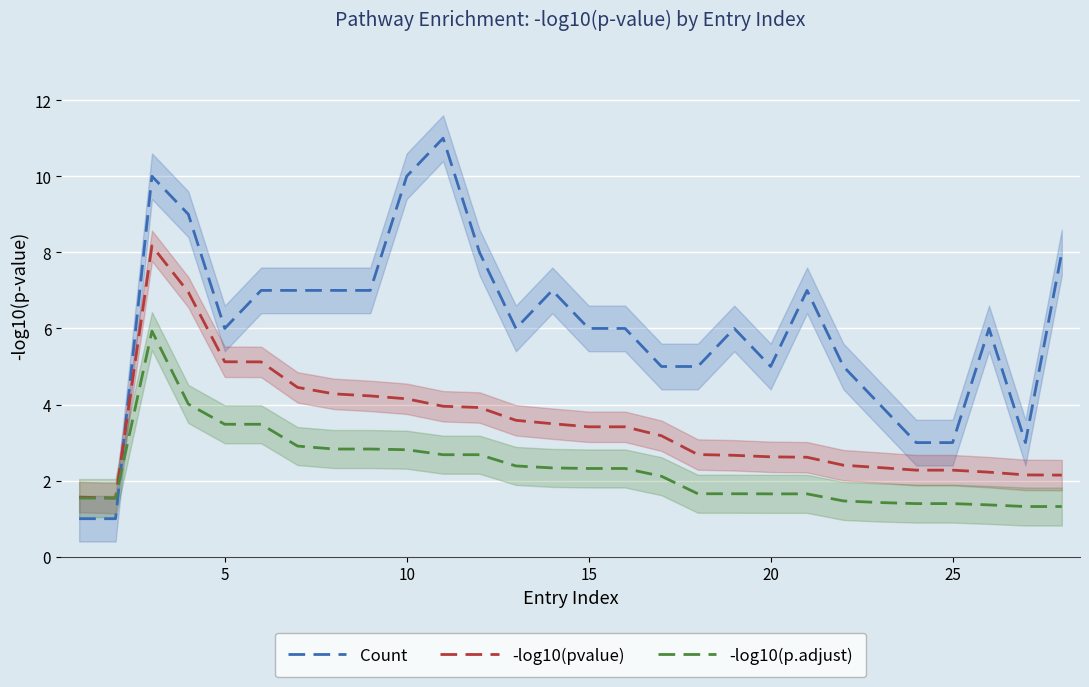

What is the maximum value shown in the chart?

11.0